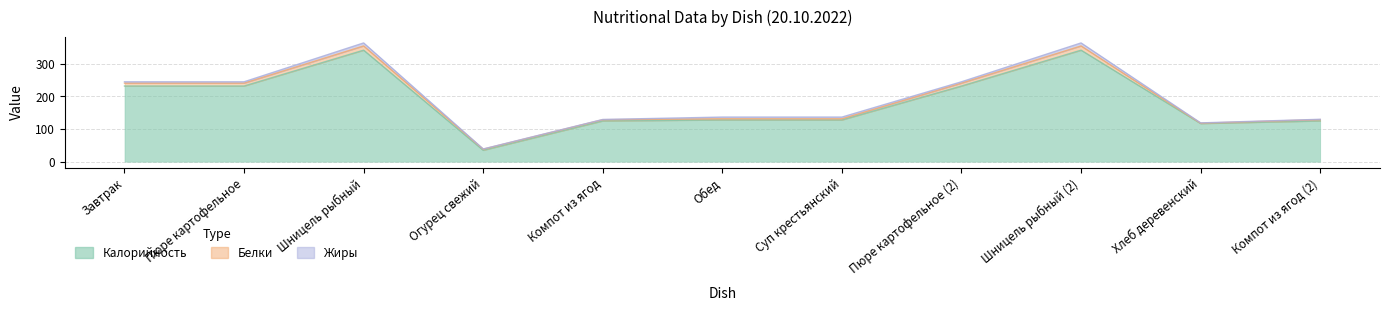

Reading left to right, extract all data points from this chart.

Калорийность: Завтрак=232.0	Пюре картофельное=232.0	Шницель рыбный=342.0	Огурец свежий=35.0	Компот из ягод=125.0	Обед=128.0	Суп крестьянский=128.0	Пюре картофельное (2)=232.0	Шницель рыбный (2)=342.0	Хлеб деревенский=117.0	Компот из ягод (2)=125.0
Белки: Завтрак=8.9	Пюре картофельное=8.9	Шницель рыбный=13.0	Огурец свежий=3.4	Компот из ягод=3.8	Обед=3.6	Суп крестьянский=3.6	Пюре картофельное (2)=8.9	Шницель рыбный (2)=13.0	Хлеб деревенский=1.0	Компот из ягод (2)=4.0
Жиры: Завтрак=4.1	Пюре картофельное=4.1	Шницель рыбный=9.2	Огурец свежий=0.7	Компот из ягод=0.7	Обед=5.2	Суп крестьянский=5.2	Пюре картофельное (2)=4.1	Шницель рыбный (2)=9.2	Хлеб деревенский=1.0	Компот из ягод (2)=1.0